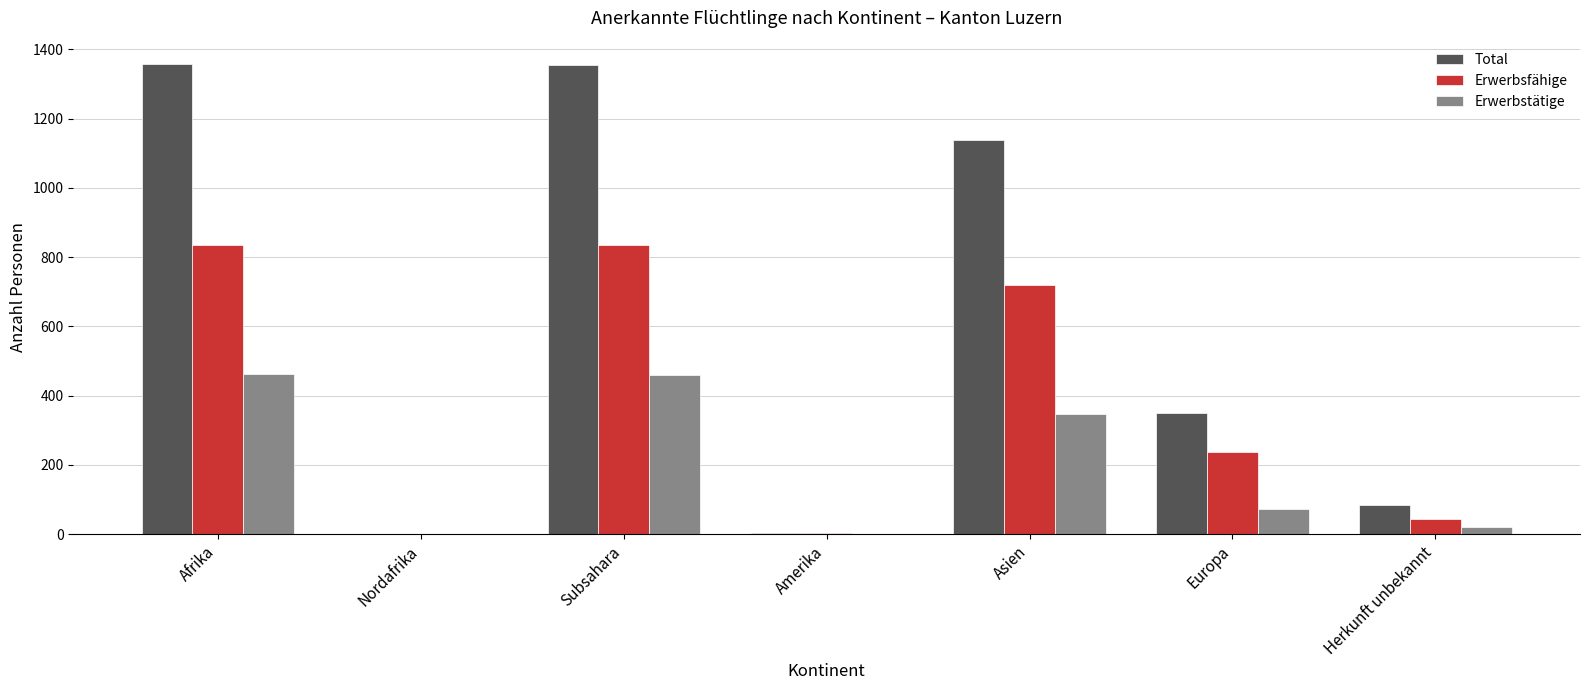

The value of Erwerbsfähige at Asien is 719. True or false?

True